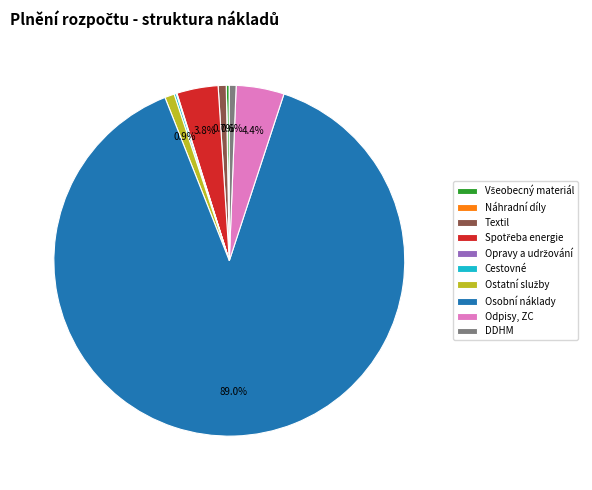

What is the majority slice?

Osobní náklady